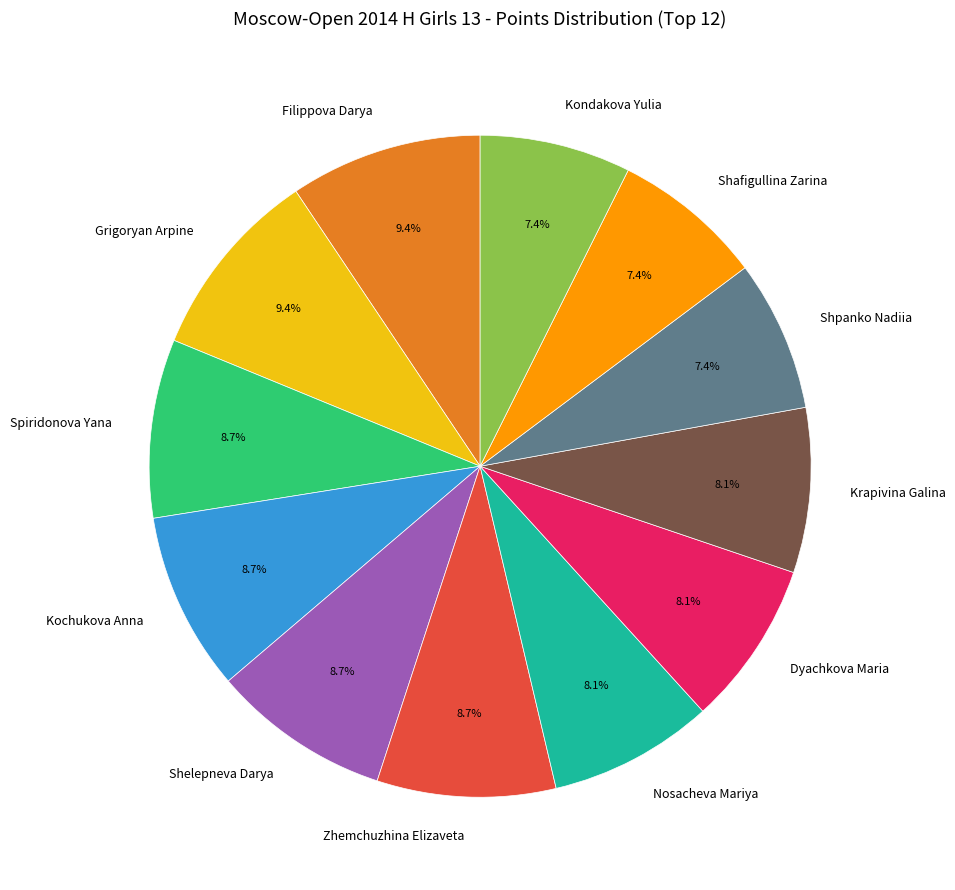

What percentage do Spiridonova Yana and Dyachkova Maria together represent?

16.8%